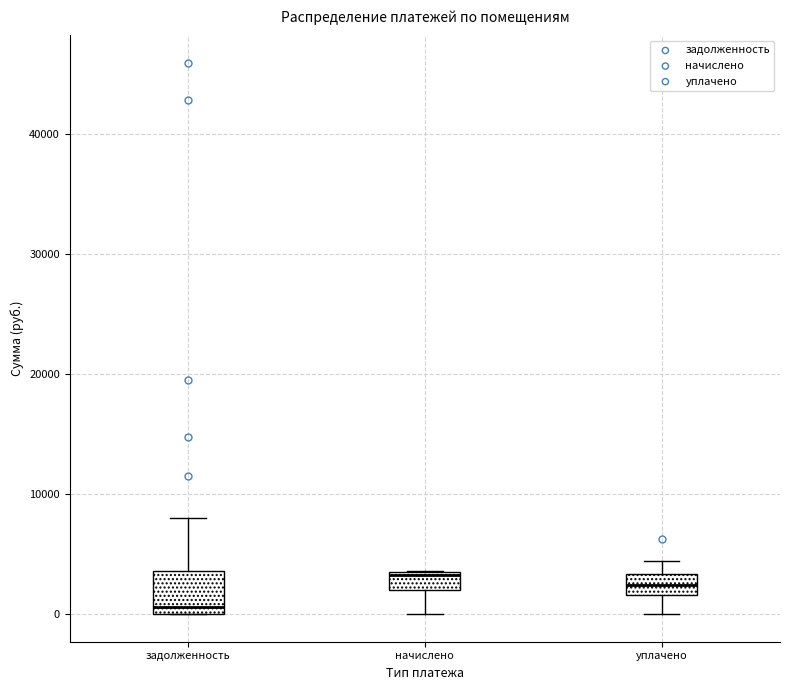

Reading left to right, read every box against the y-axis: the position of its median line, the range the box covers, and the ends of its whiskers. The values are not printed on the chart, so give them approximately, as read against the axis.

задолженность: median 1000, box 0 to 4000, whiskers 0 to 8000
начислено: median 3000, box 2000 to 4000, whiskers 0 to 4000
уплачено: median 2000 (inside the box), box 2000 to 3000, whiskers 0 to 4000